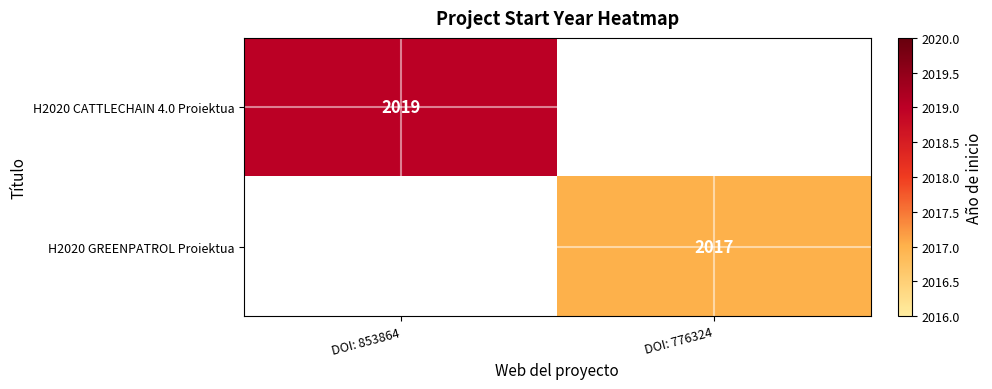

The H2020 CATTLECHAIN 4.0 Proiektua series shows 2019 at DOI: 853864. True or false?

True